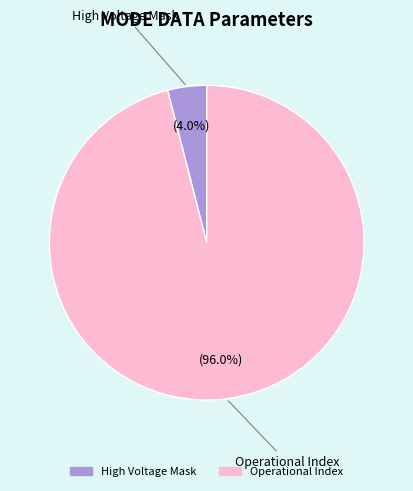

Does any single category account for the majority?

Yes